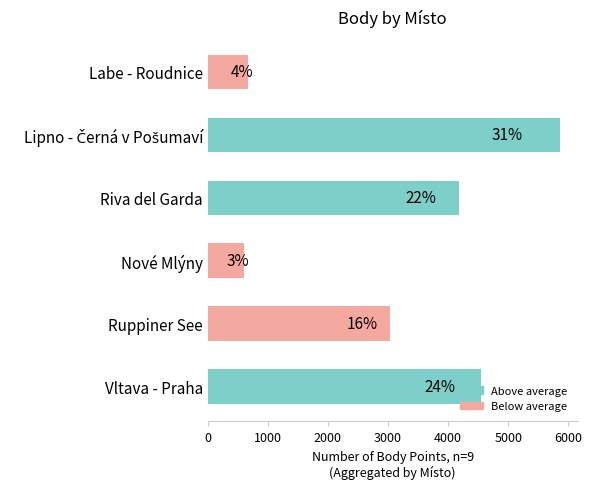

How many bars are there in total?

6